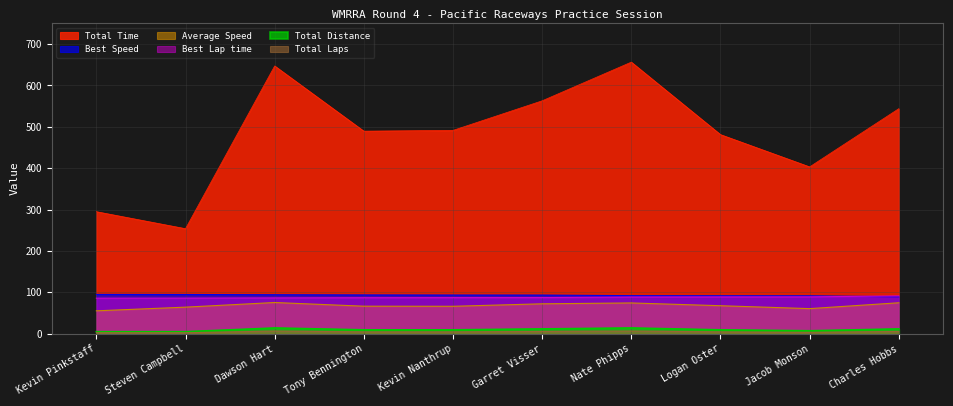

The Total Laps series shows 6.8 at Jacob Monson. True or false?

True